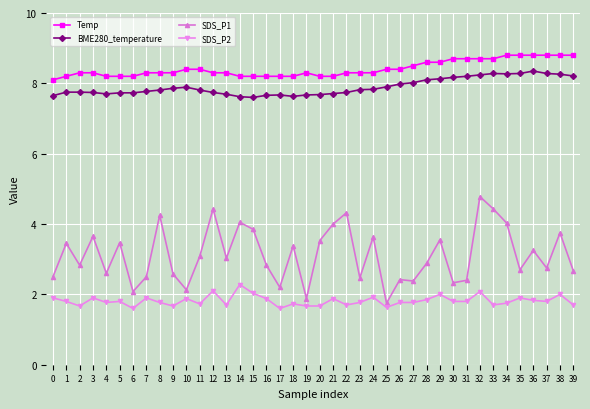

List the series in order of their peak value, highest first.

Temp, BME280_temperature, SDS_P1, SDS_P2